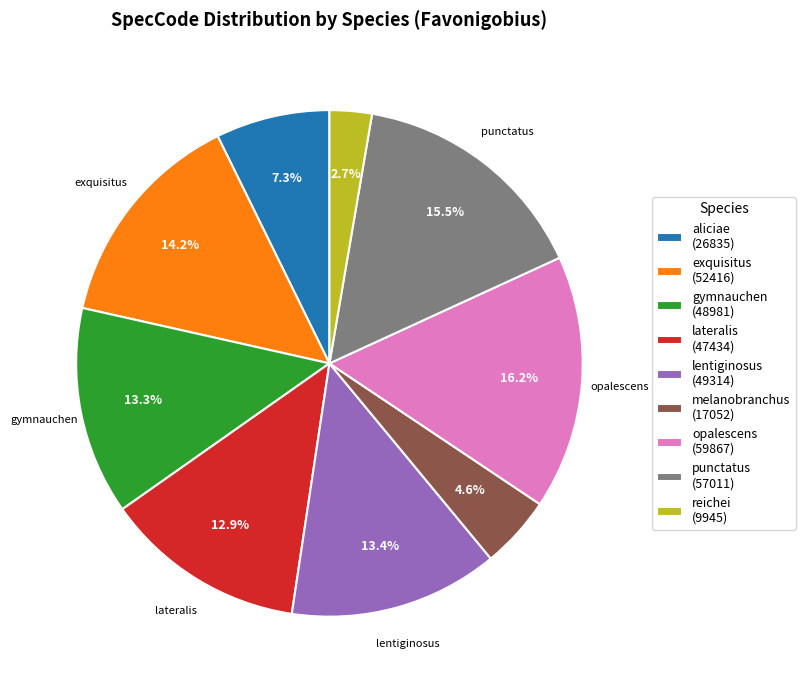

How many slices are in this pie chart?

9